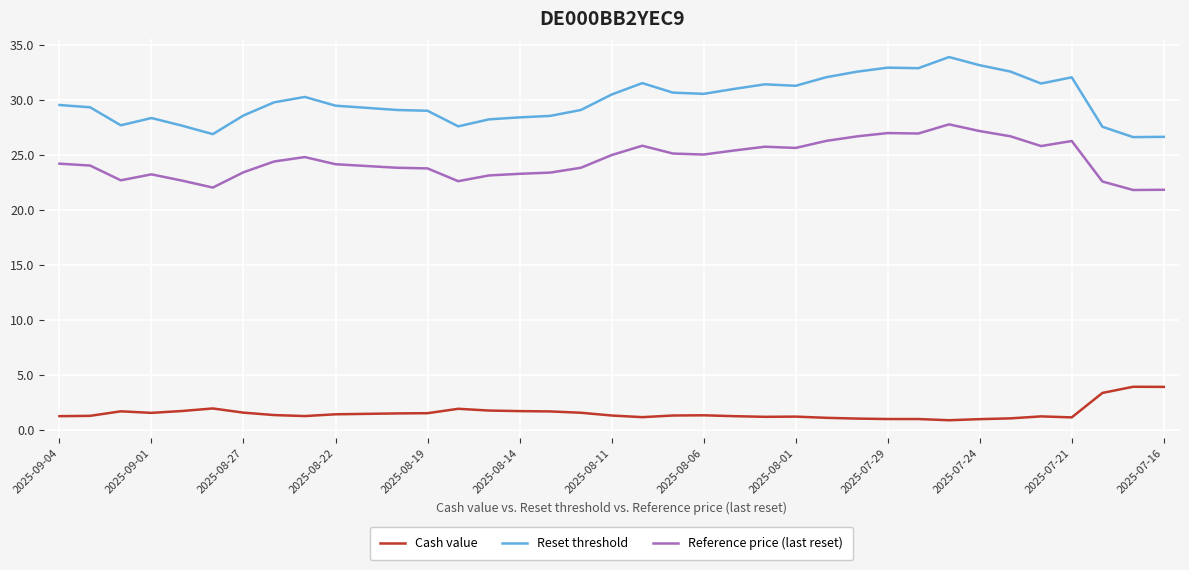

Which series has the largest total across all categories?

Reset threshold